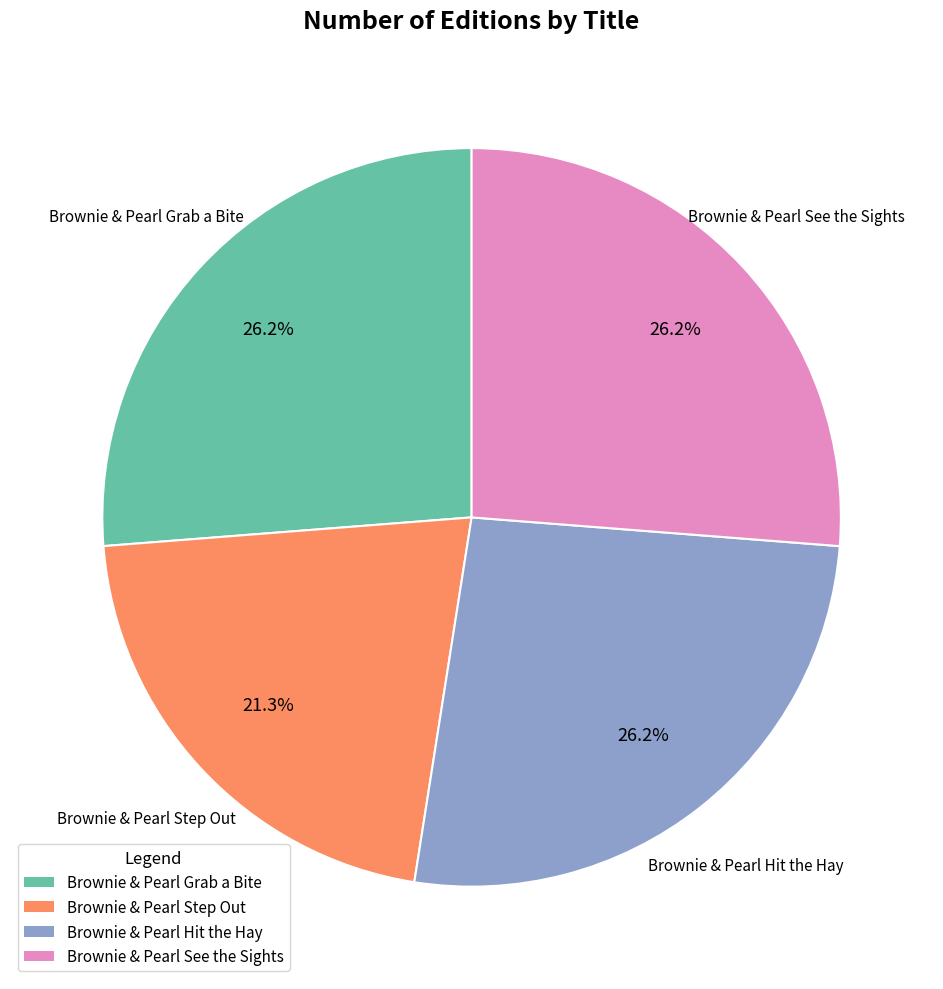

Is there any slice that represents more than half of the pie?

No